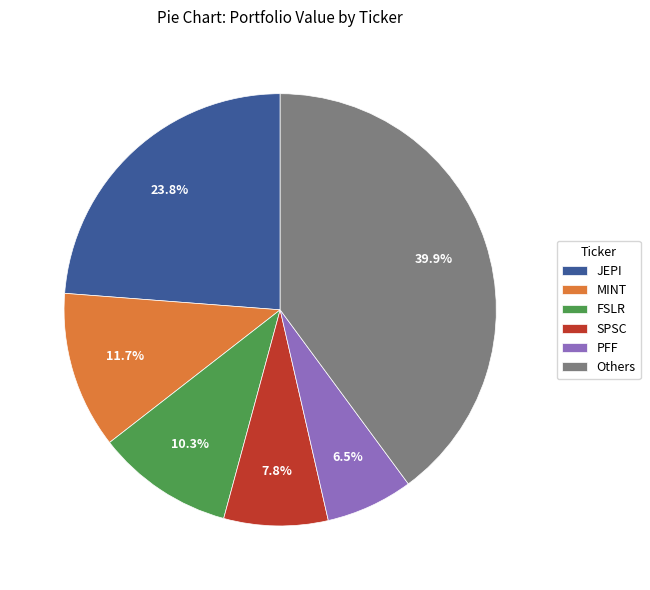

Which has a higher value, MINT or SPSC?

MINT